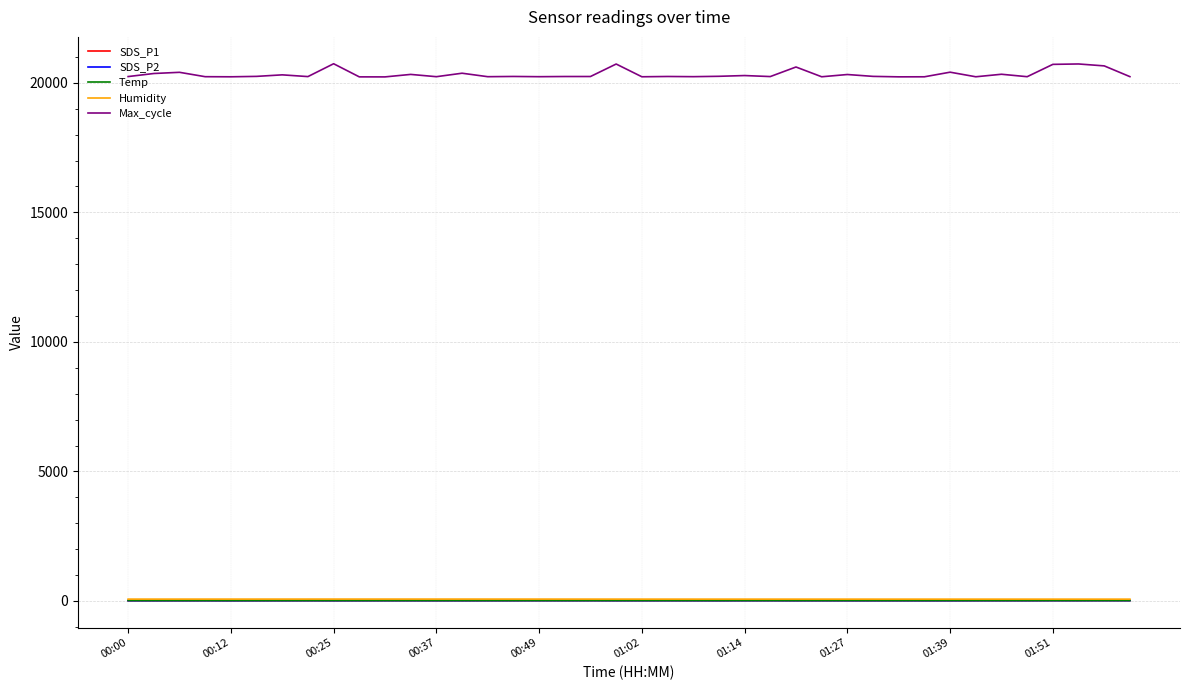

True or false: SDS_P1 and SDS_P2 cross at least once.

False